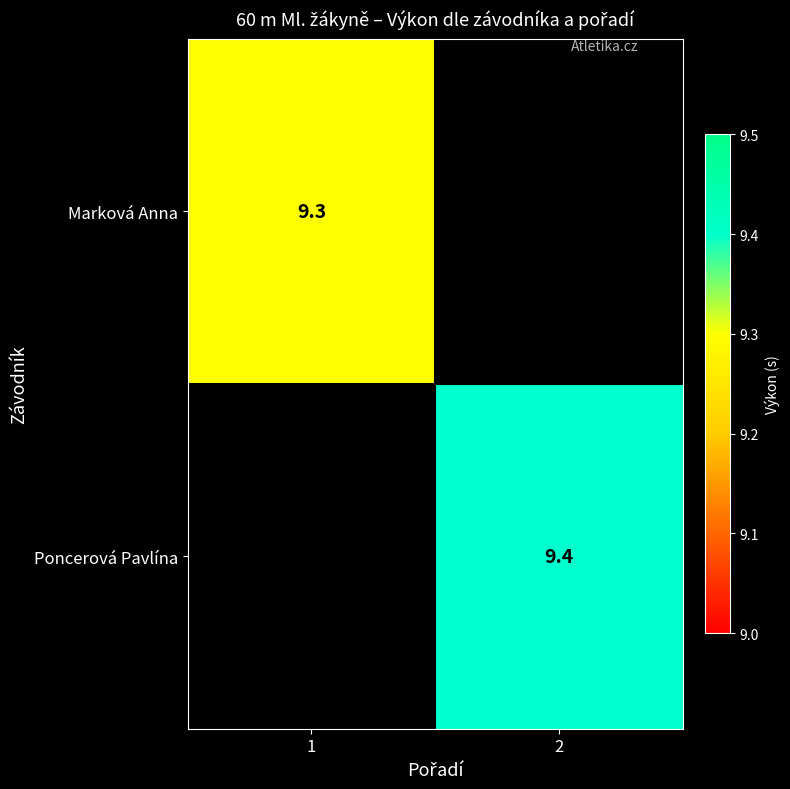

At how many categories does at least one series exceed 9?

2